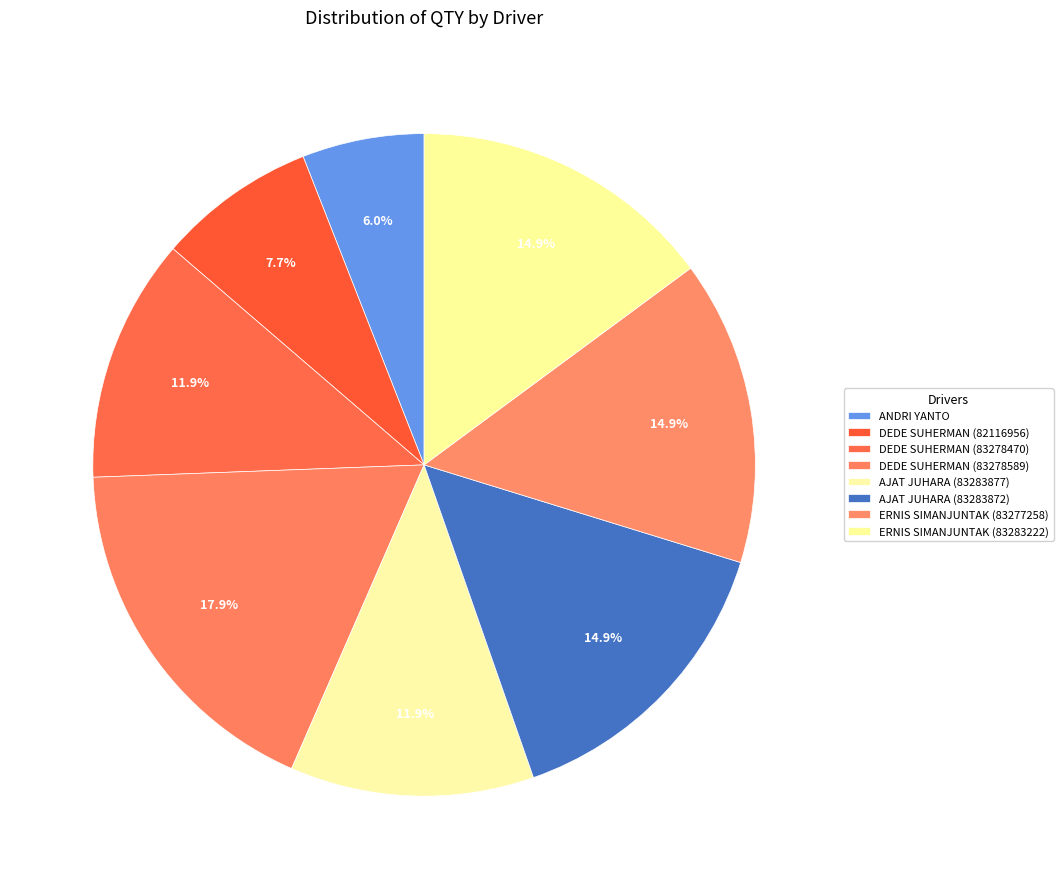

How many slices are in this pie chart?

8